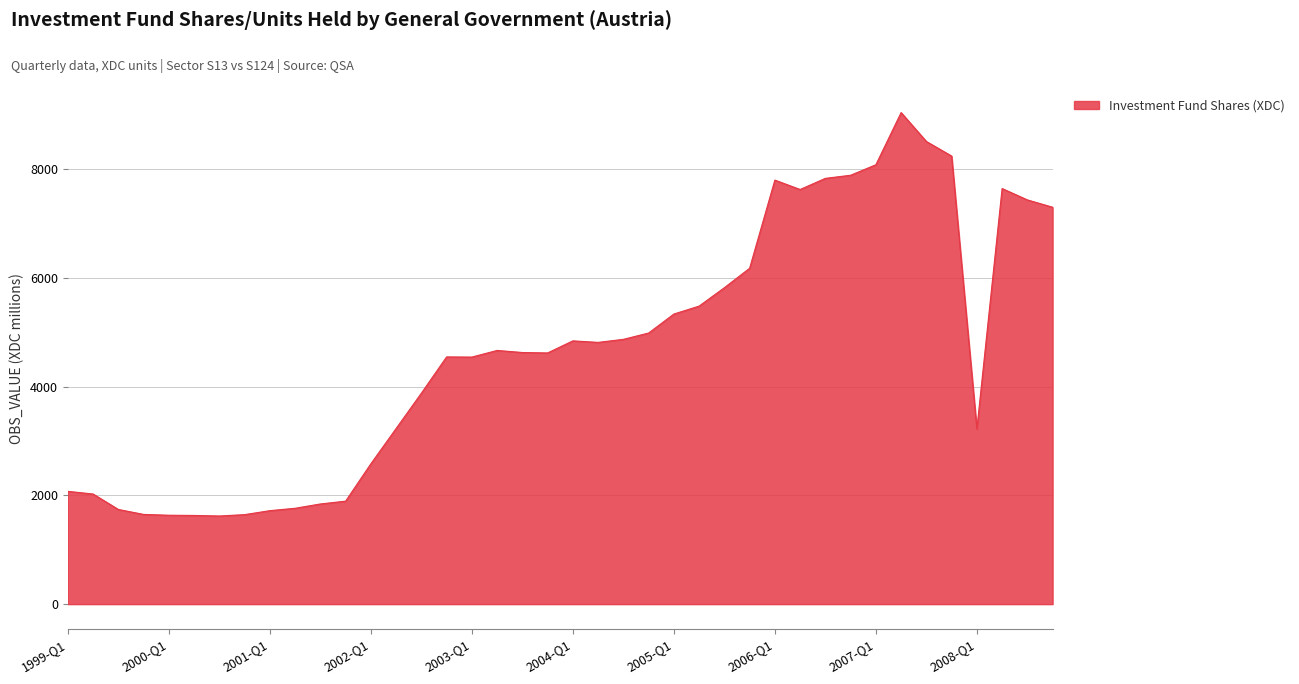

What is the difference between the maximum and minimum values?

7415